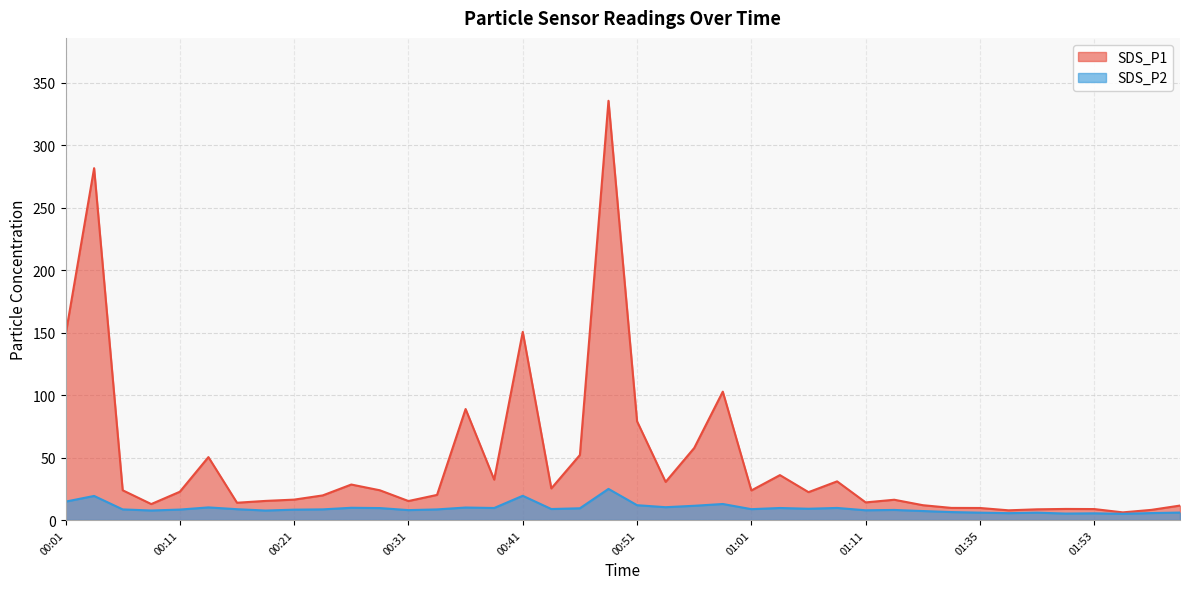

Is it true that SDS_P2 equals 16.2 at 00:53?

False